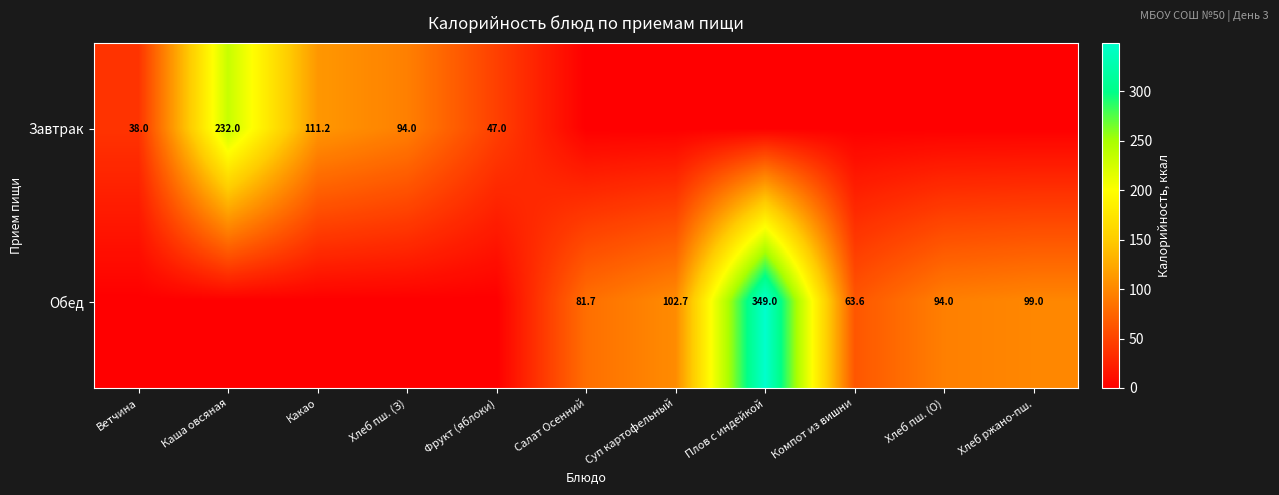

What is the sum of the Завтрак values at Ветчина and Какао?

149.2